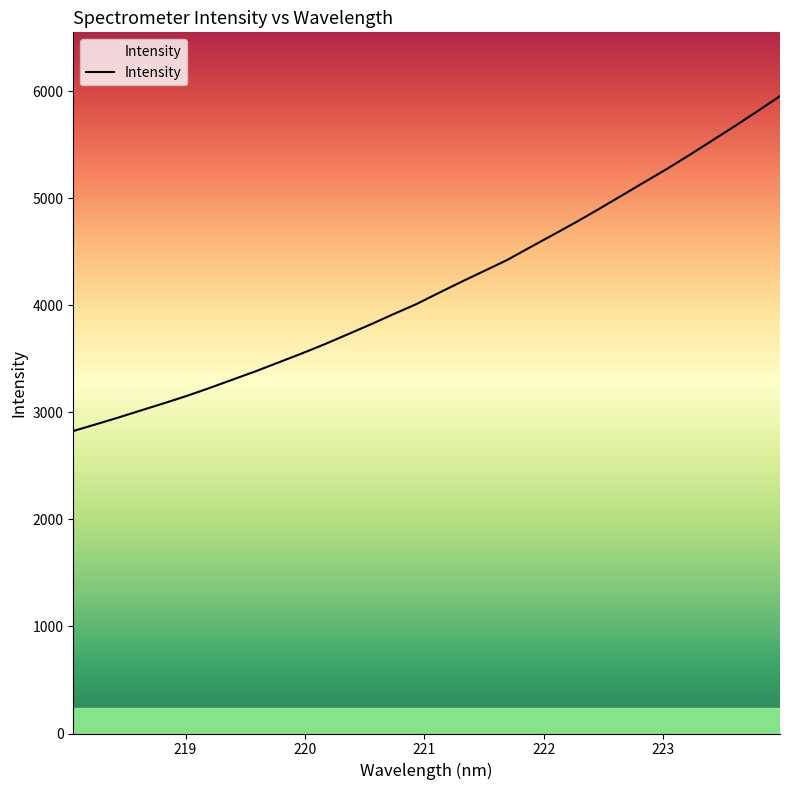

What is the maximum value shown in the chart?

5955.0